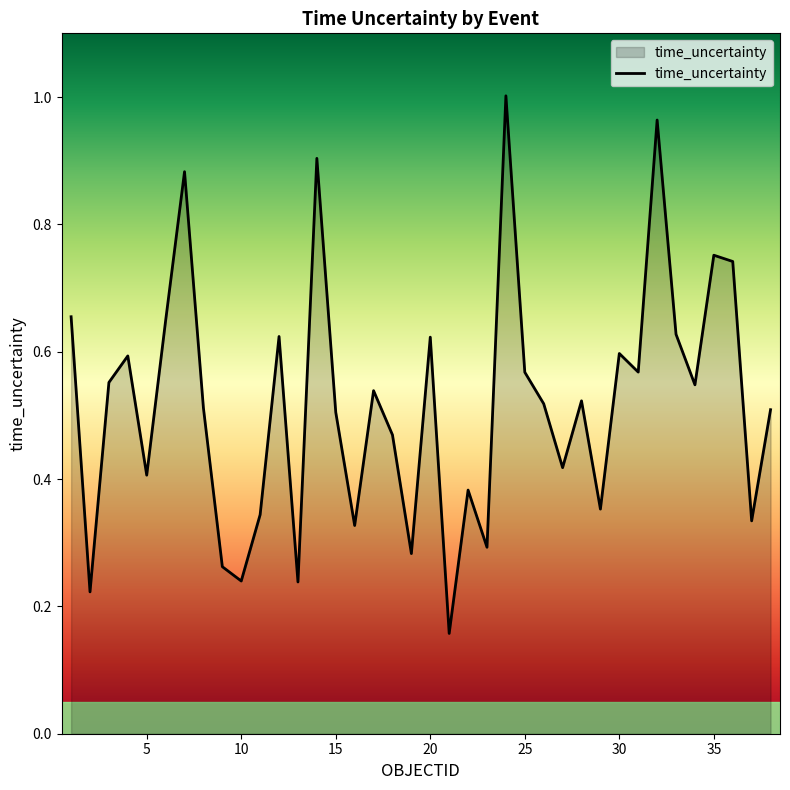

What is the maximum value shown in the chart?

1.0